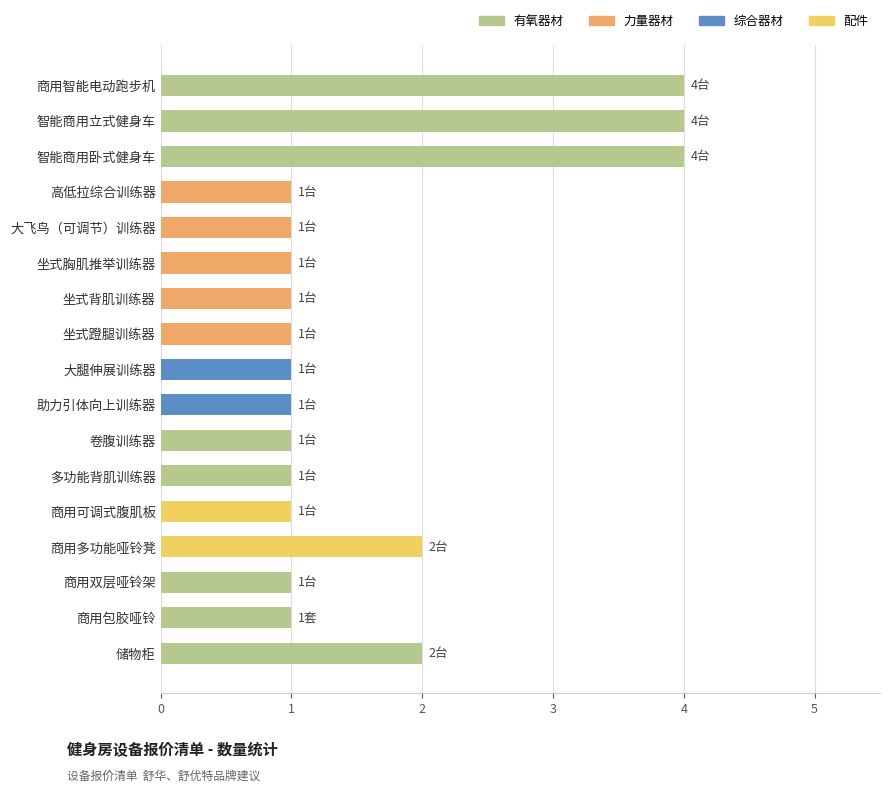

Count the values in the range 1 to 2.

14